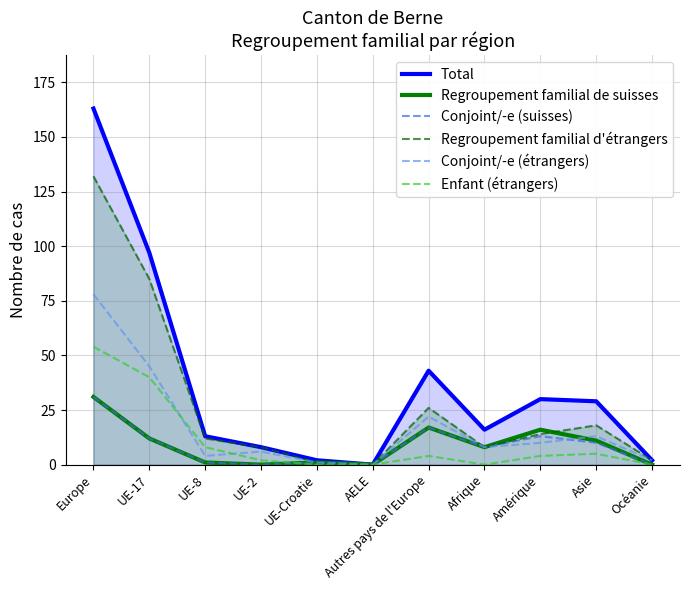

Does the chart display data point markers on the line(s)?

No